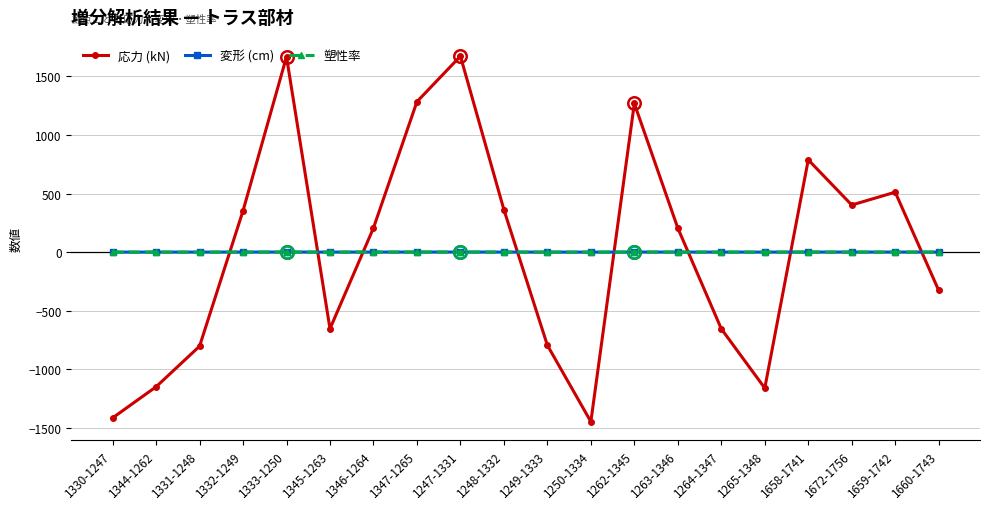

Where is the first local minimum for 応力 (kN)?

1345-1263